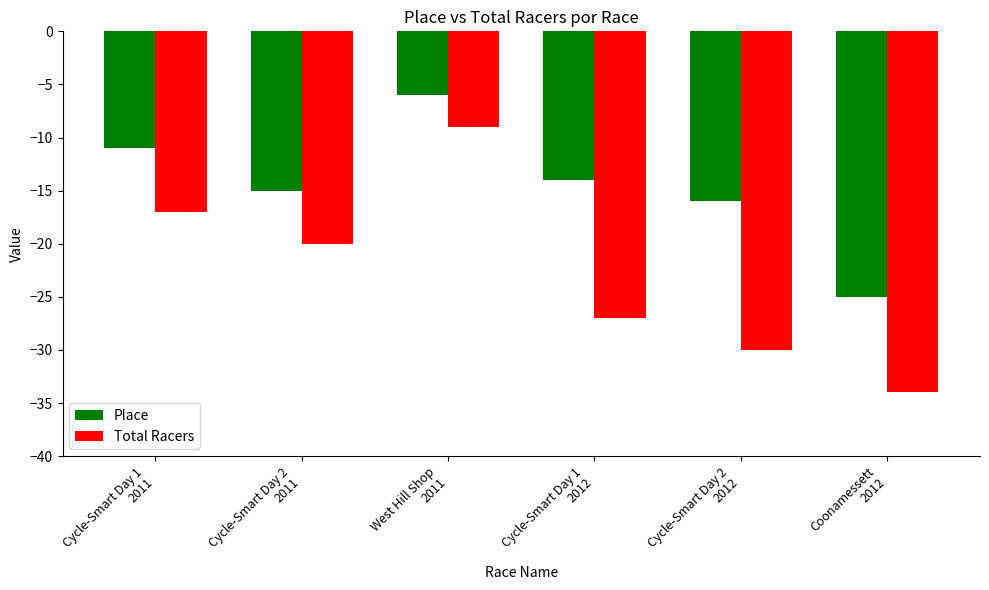

At which label does Total Racers first exceed -20?

Cycle-Smart Day 1
2011